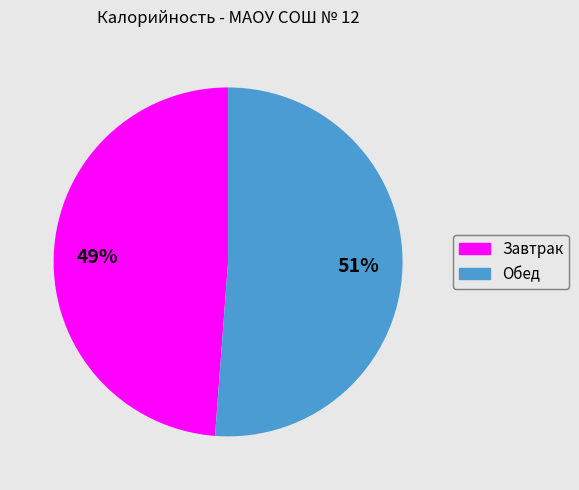

To the nearest percent, what is the difference between the largest and smallest slice percentages?

2%